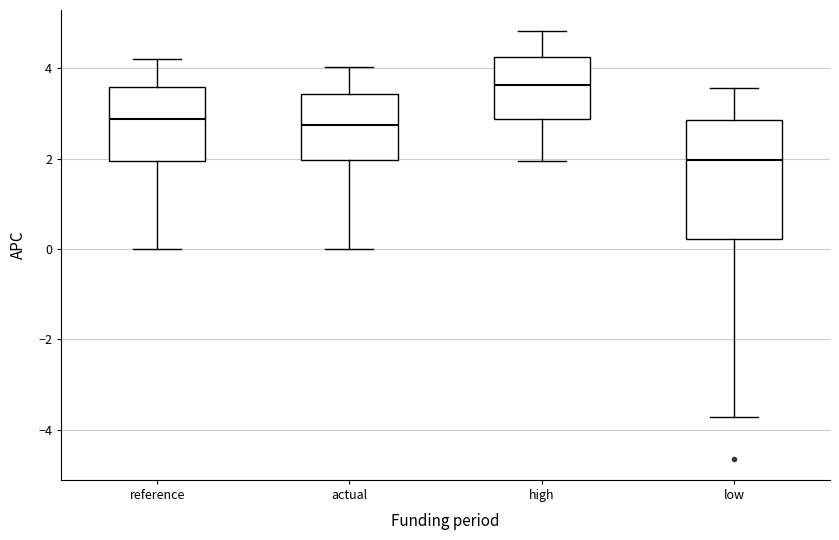

Reading left to right, transcribe this box plot: for each box, give where its median line is, the range the box spans, and where its two whiskers end, as read against the y-axis. The values are not printed on the chart, so give them approximately, as read against the axis.

reference: median 2.8, box 2.0 to 3.6, whiskers 0.0 to 4.2
actual: median 2.8, box 2.0 to 3.4, whiskers 0.0 to 4.0
high: median 3.6, box 2.8 to 4.2, whiskers 2.0 to 4.8
low: median 2.0, box 0.2 to 2.8, whiskers -3.8 to 3.6